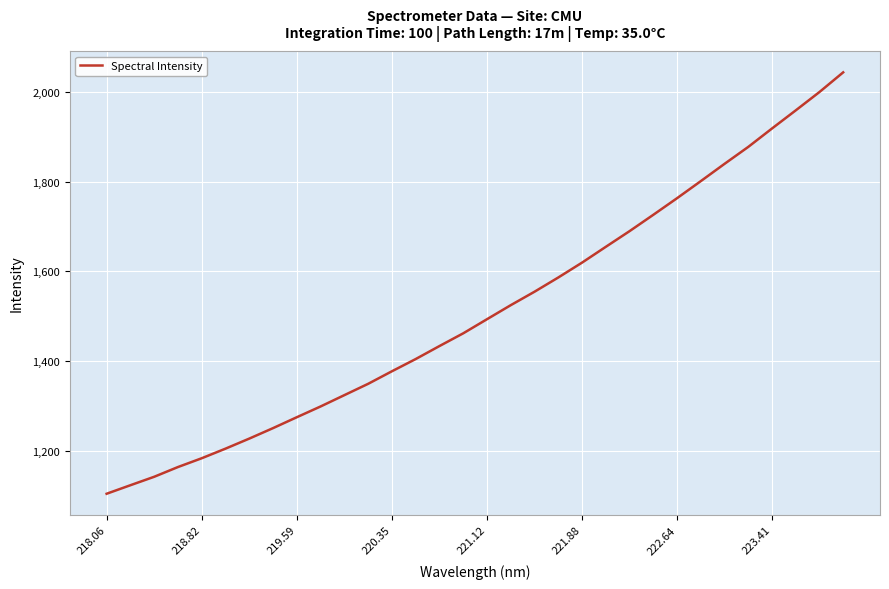

What is the greatest value displayed?

2043.1